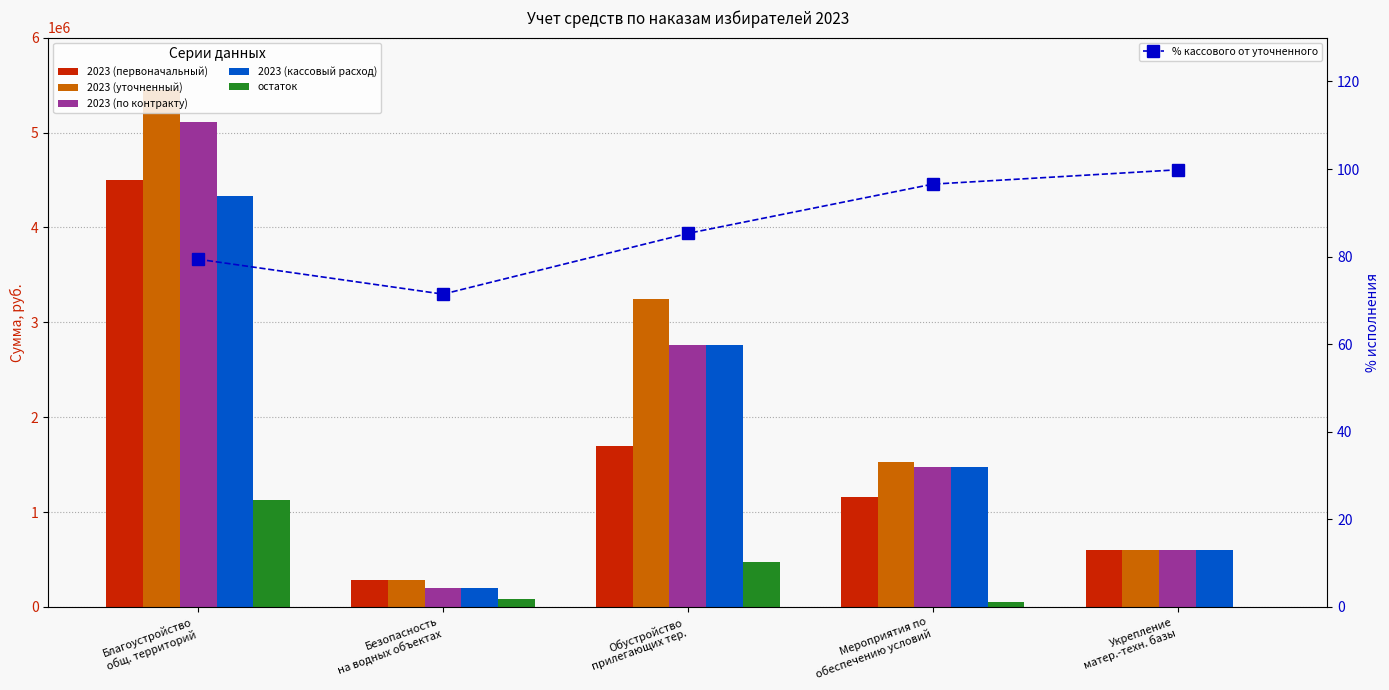

Rank the series at Мероприятия по
обеспечению условий from highest to lowest value.

2023 (уточненный), 2023 (по контракту), 2023 (кассовый расход), 2023 (первоначальный), остаток, % кассового от уточненного